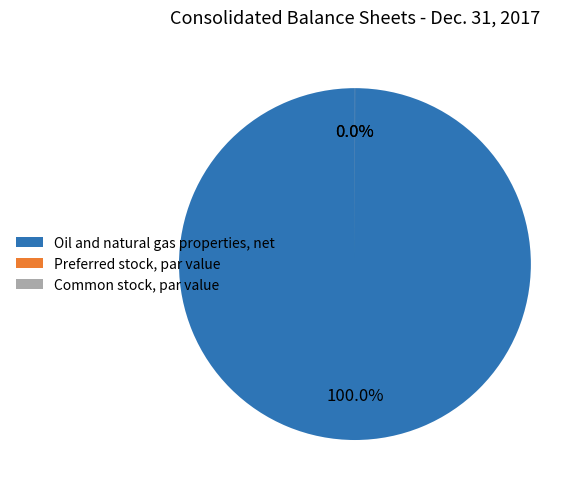

Which category has the biggest portion of the pie?

Oil and natural gas properties, net